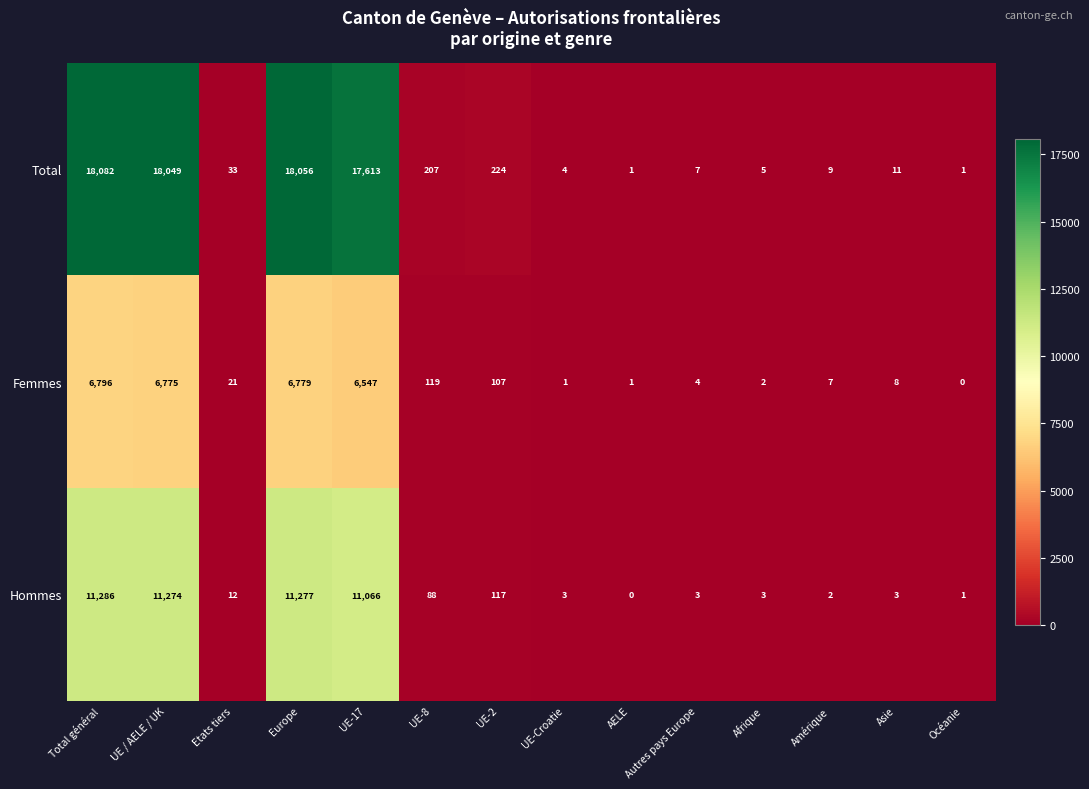

At which category is the sum across all series the highest?

Total général